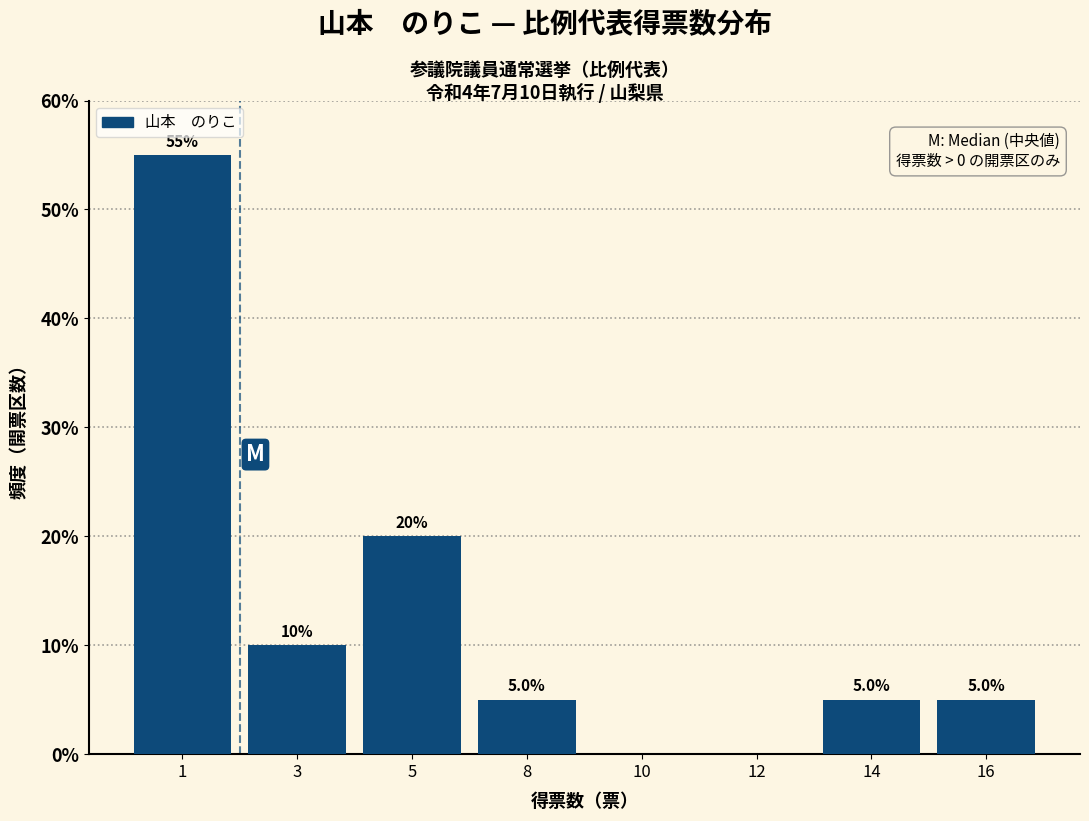

Reading left to right, extract all data points from this chart.

1=55.0	3=10.0	5=20.0	8=5.0	10=0.0	12=0.0	14=5.0	16=5.0